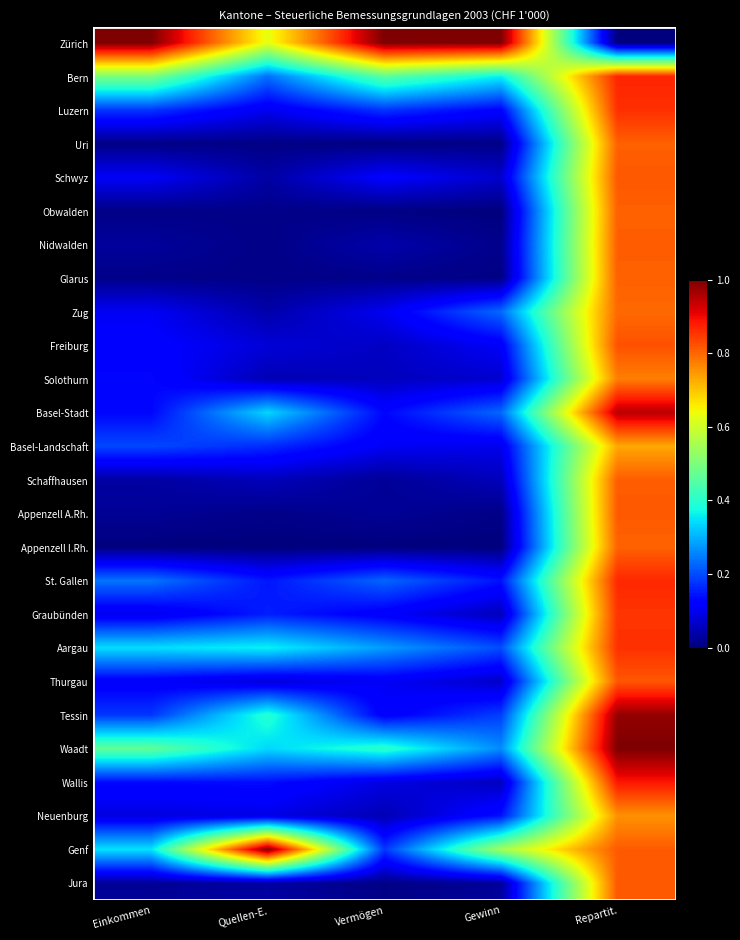

Rank the series by their maximum value, from lowest to highest.

Basel-Landschaft, Neuenburg, Solothurn, Zug, Appenzell I.Rh., Uri, Obwalden, Glarus, Nidwalden, Schaffhausen, Appenzell A.Rh., Jura, Schwyz, Thurgau, Freiburg, Graubünden, Aargau, Luzern, St. Gallen, Bern, Wallis, Basel-Stadt, Tessin, Waadt, Genf, Zürich